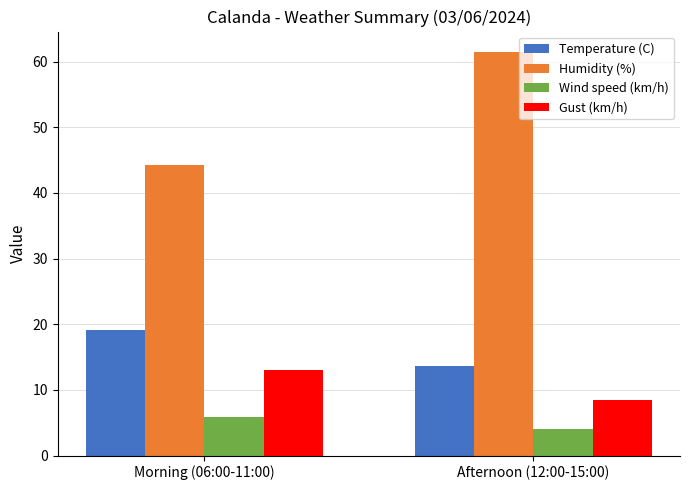

Which series has the largest range (max minus min)?

Humidity (%)